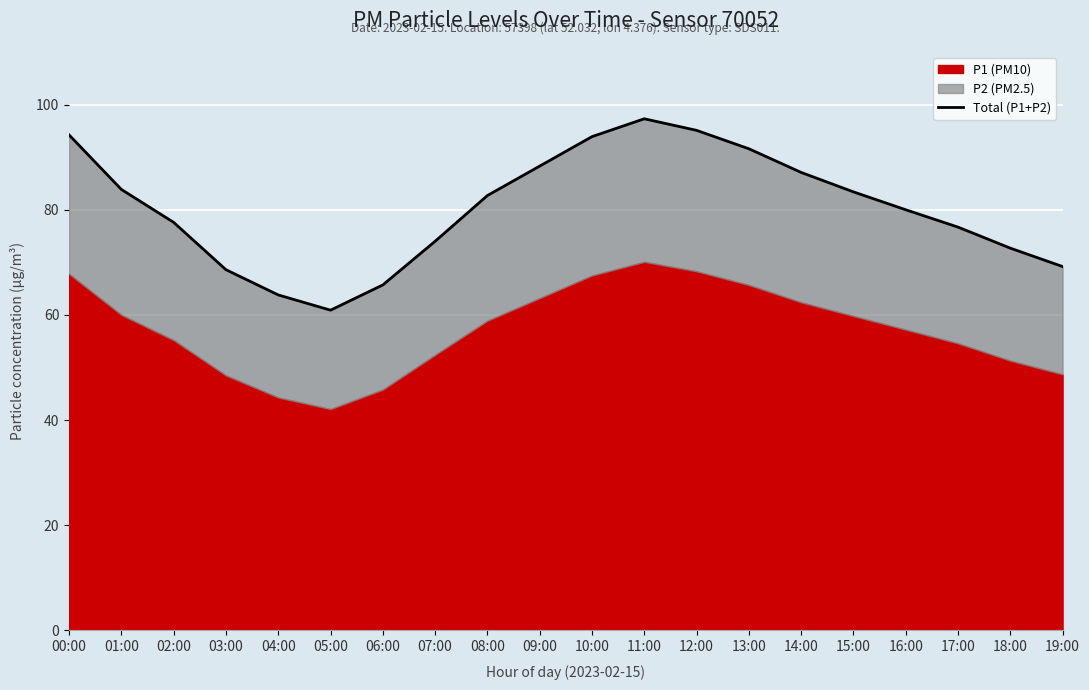

How many categories are shown in the chart?

20